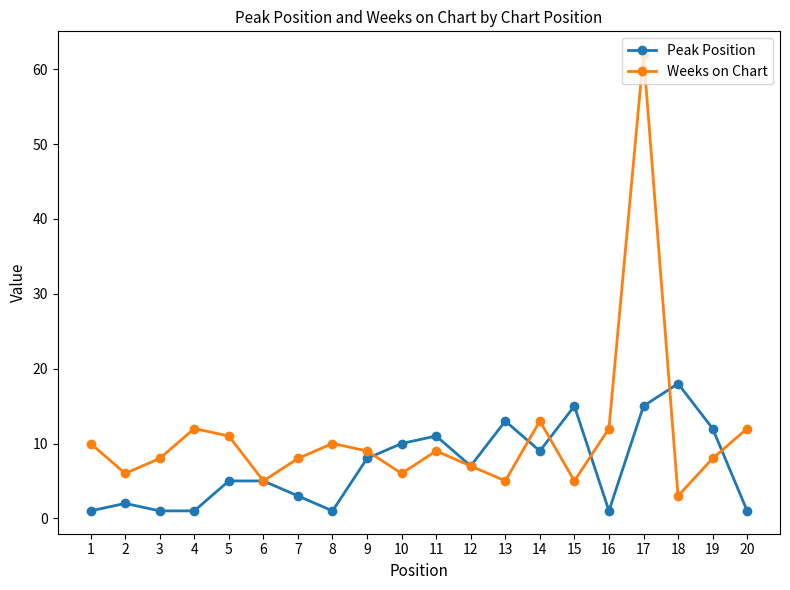

What is the lowest value of the Weeks on Chart series?

3